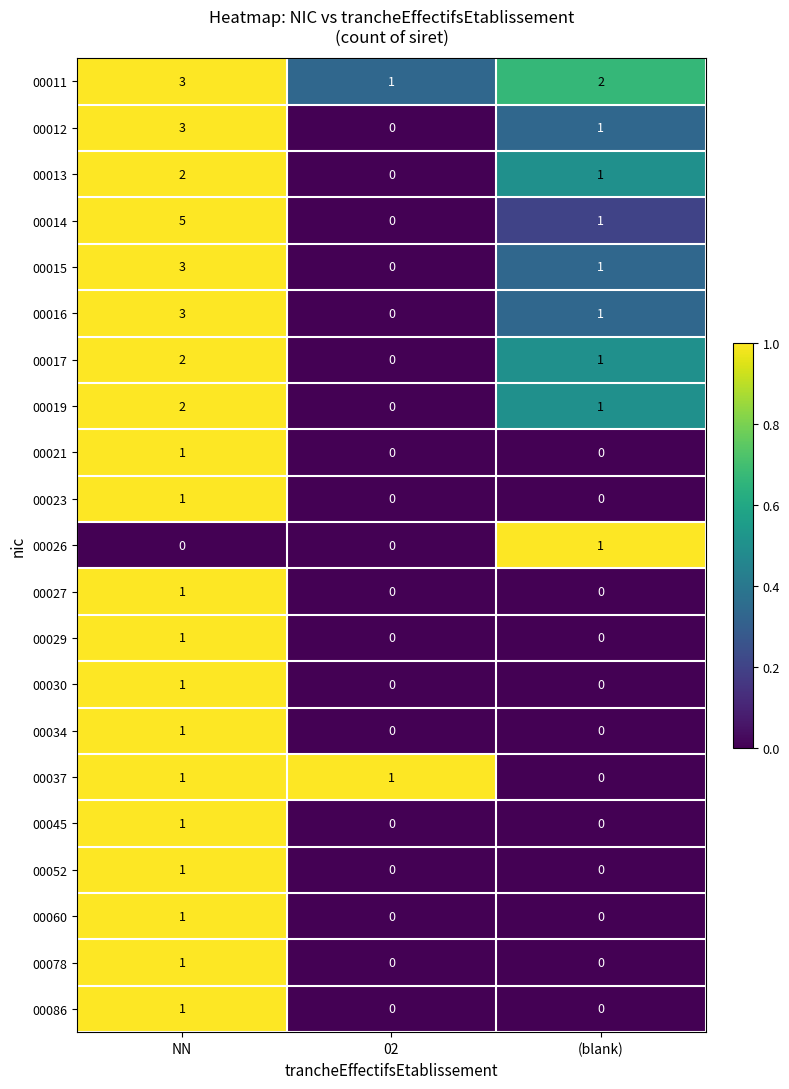

What value does the 00012 series have at NN?

3